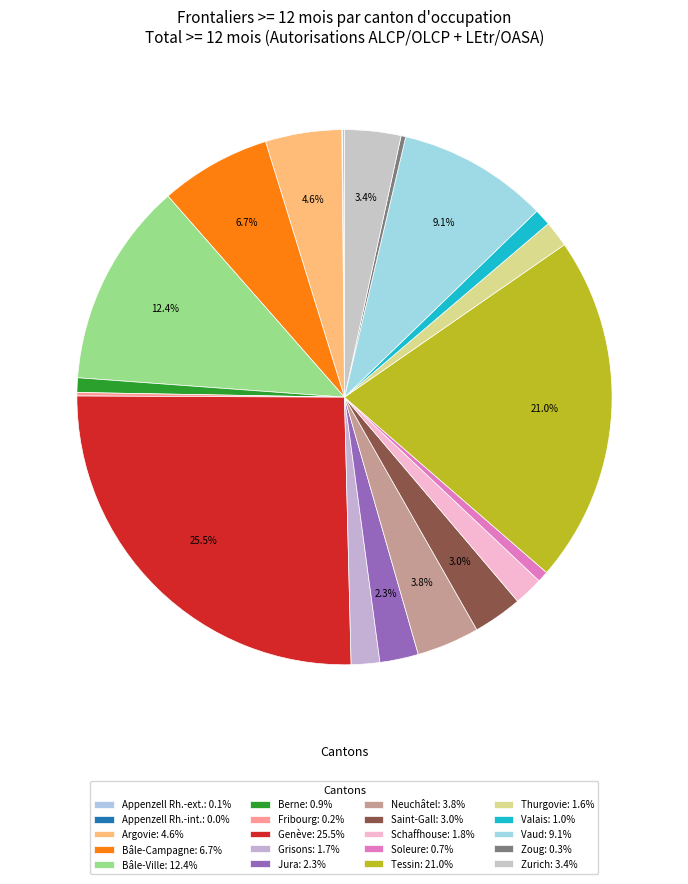

Count the number of slices in the pie.

20